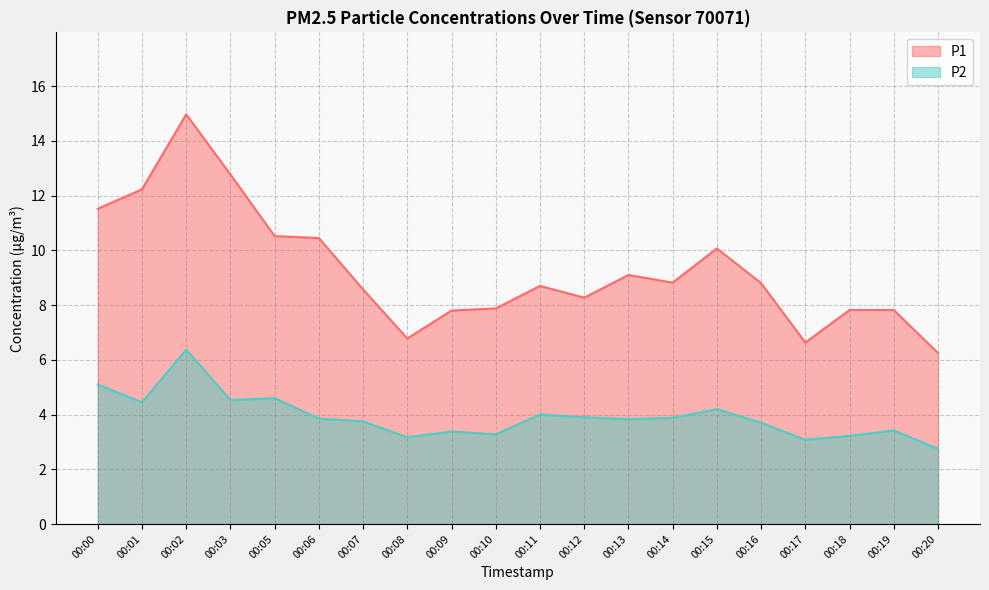

What is the value of the P1 point at the 1st from the left?

11.5